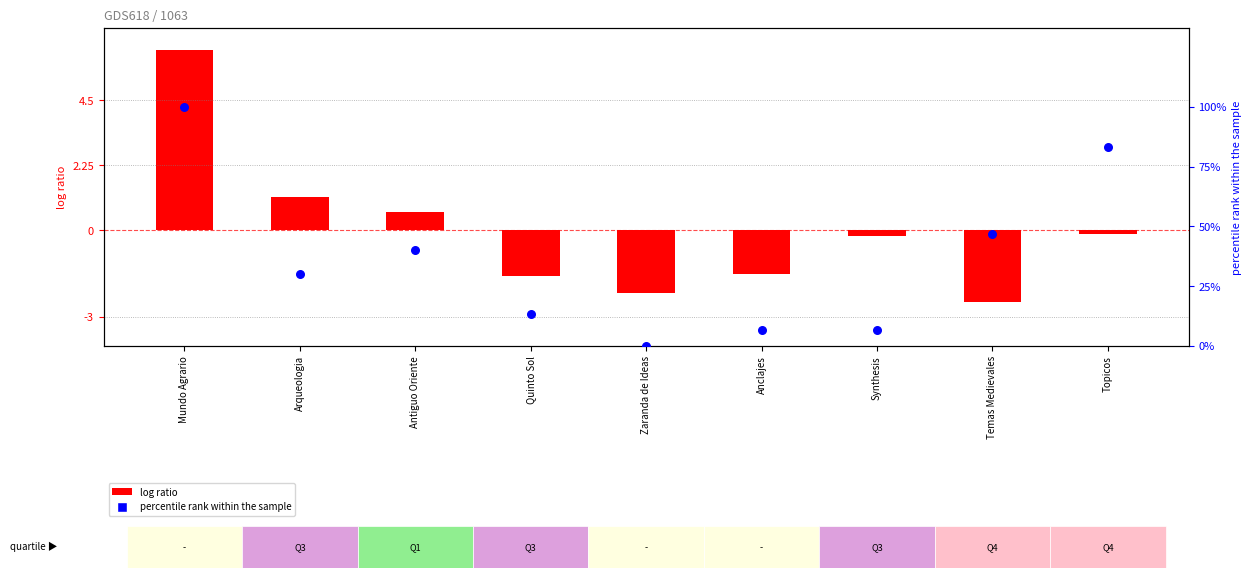

What is the change in value from Quinto Sol to Synthesis?

-6.7